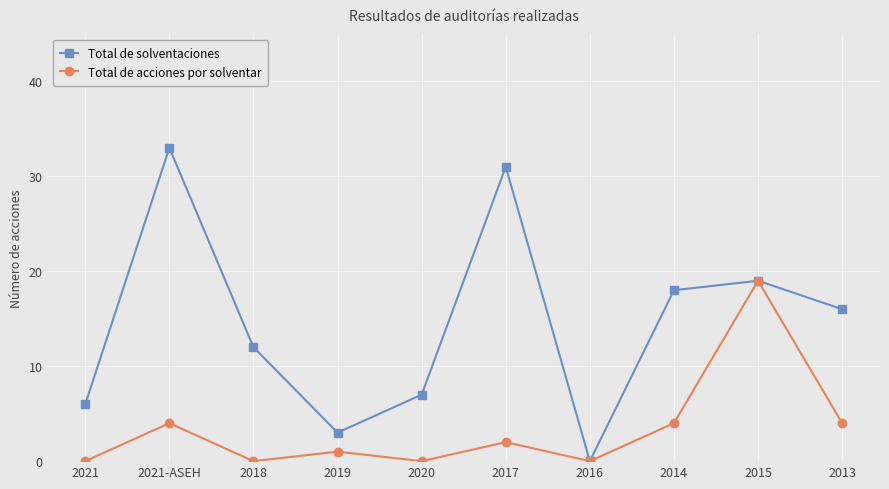

What is the average value of the Total de acciones por solventar series?

3